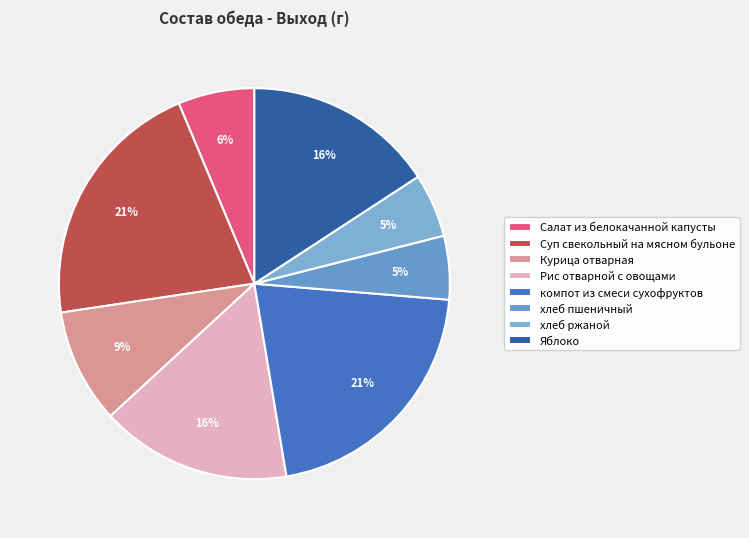

Is there a majority slice in this chart?

No